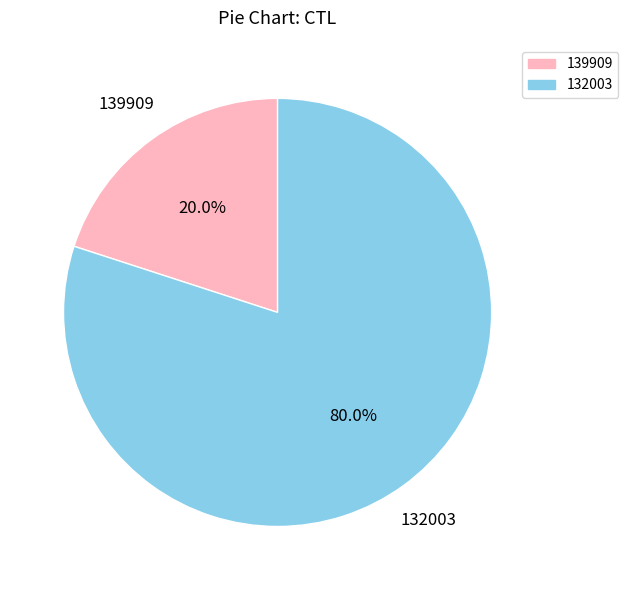

To the nearest percent, what portion does 132003 represent?

80%